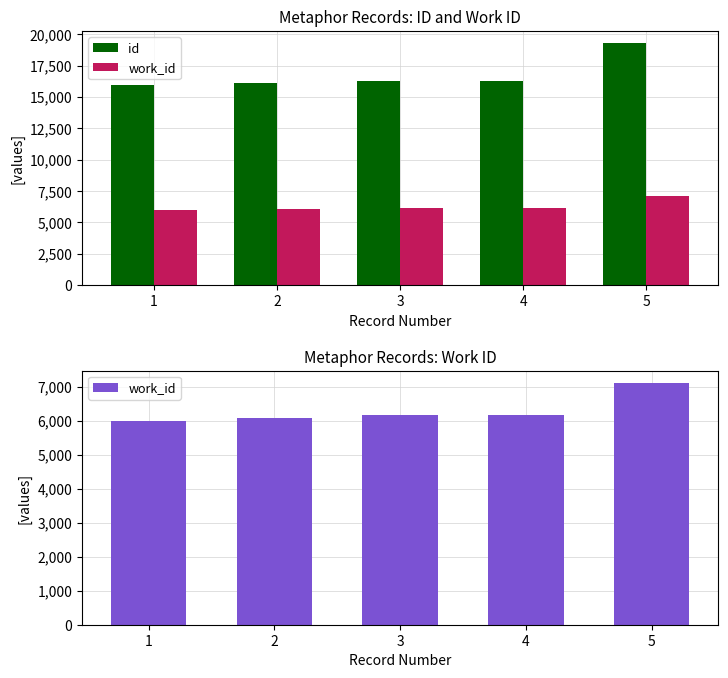

Where is id nearest to the value 17642?

4